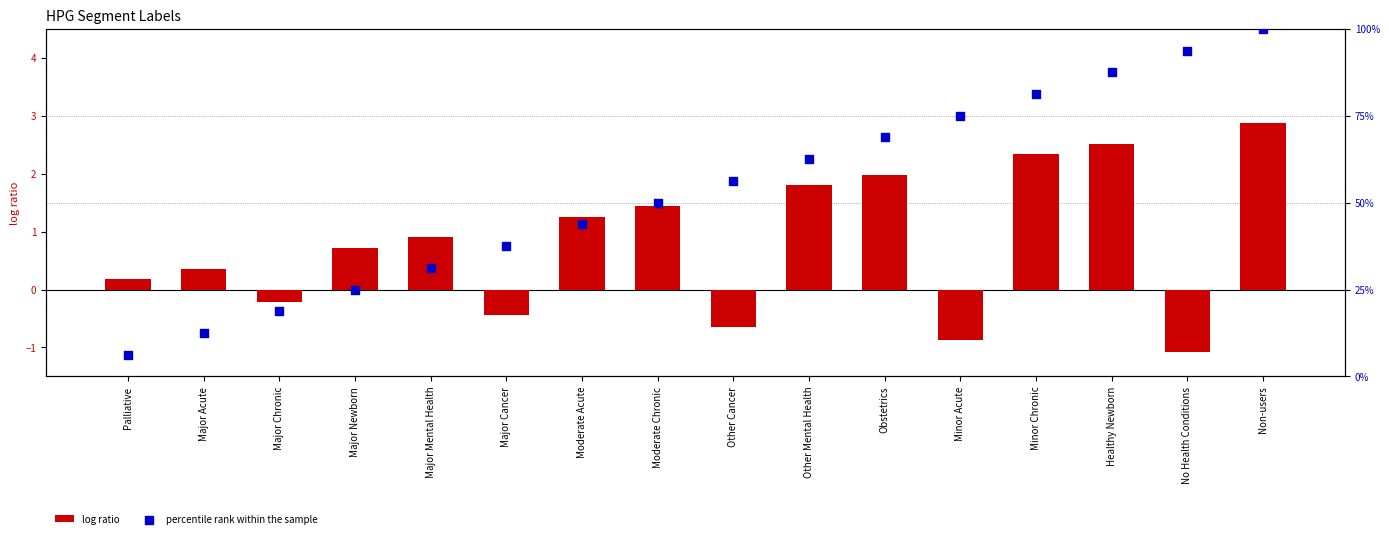

What are all the series names shown in the legend?

log ratio, percentile rank within the sample